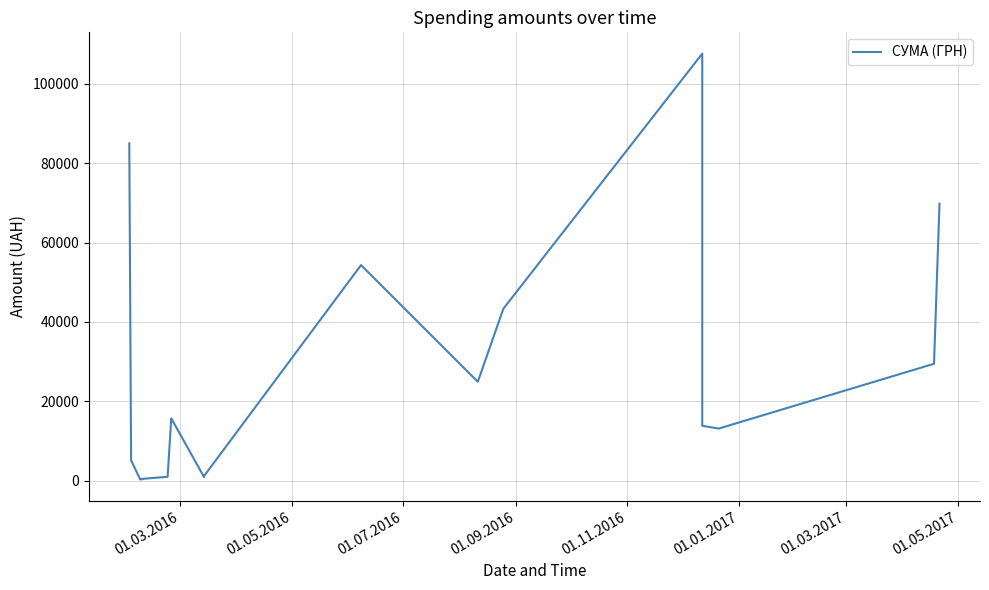

The value at 01.05.2017 is 1154.8. True or false?

False